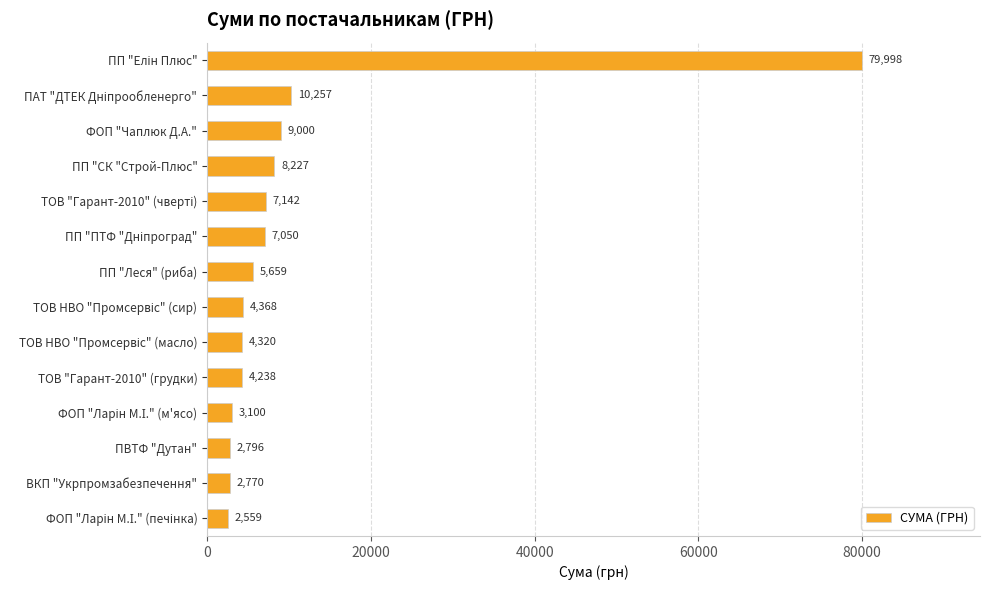

What is the minimum value shown in the chart?

2559.5